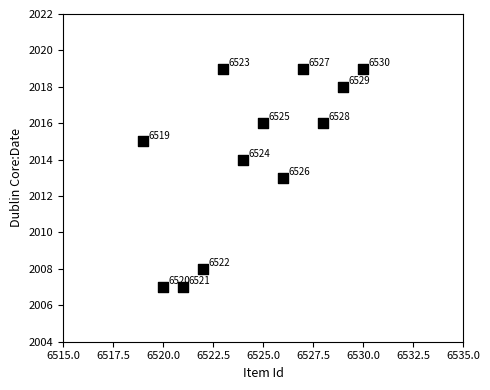

What Y value in the scatter plot is closest to 2013?

2013